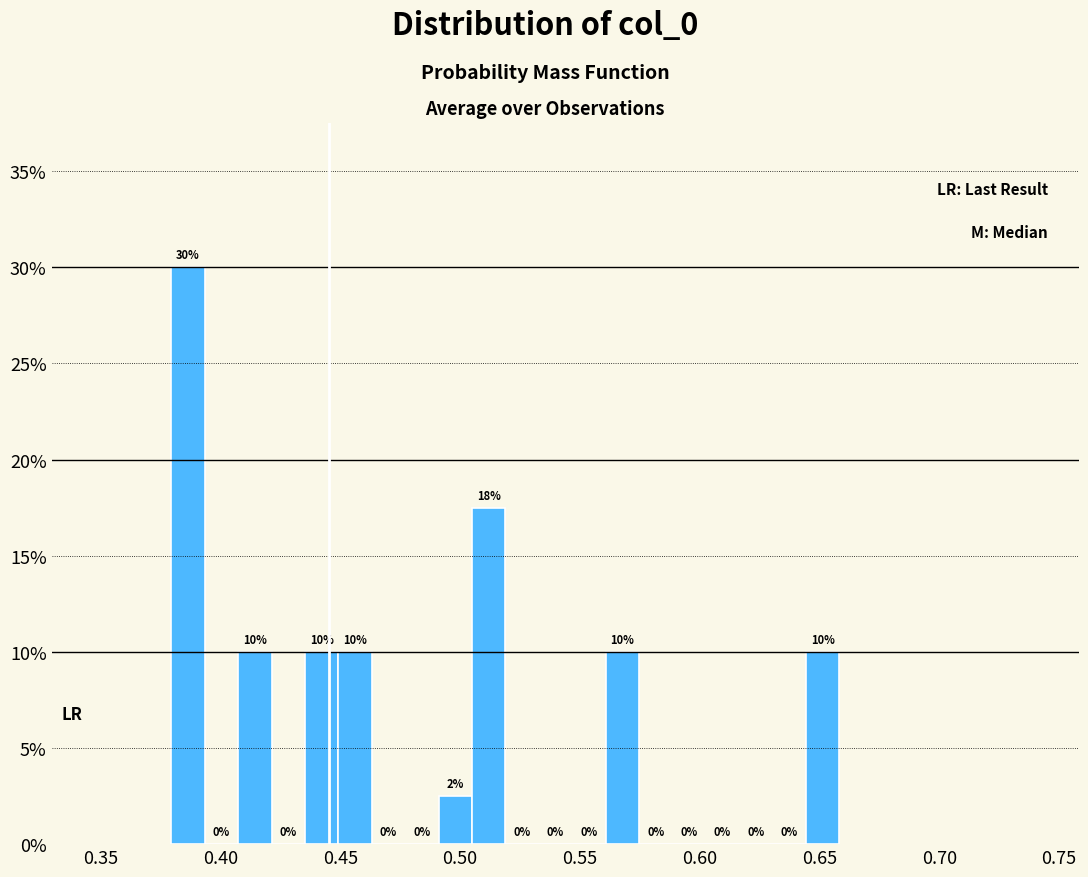

Around what value on the x-axis is the tallest bar? Give the approximate position of its centre, as read against the axis.

0.385